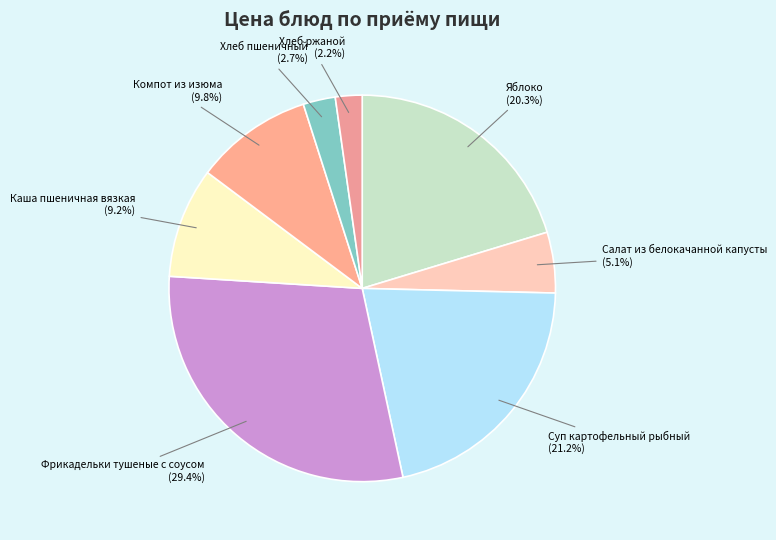

How many slices are in this pie chart?

8